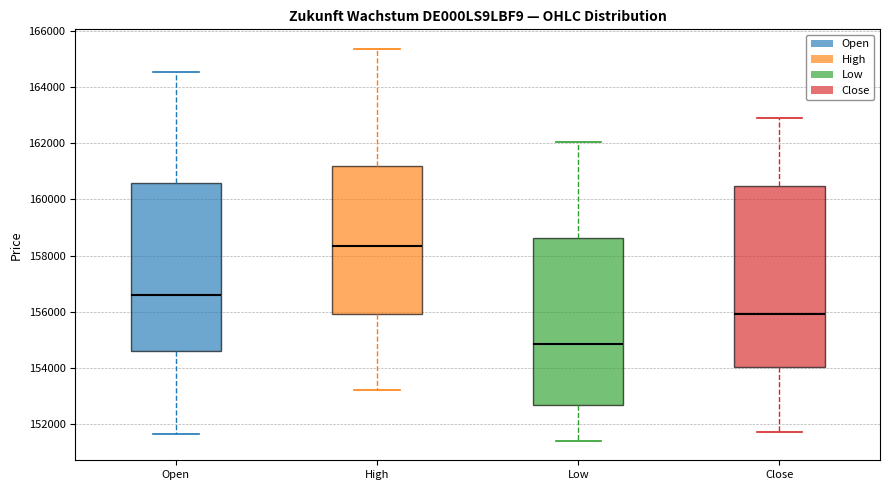

Reading left to right, read every box against the y-axis: the position of its median line, the range the box covers, and the ends of its whiskers. The values are not printed on the chart, so give them approximately, as read against the axis.

Open: median 156600, box 154600 to 160600, whiskers 151600 to 164600
High: median 158400, box 156000 to 161200, whiskers 153200 to 165400
Low: median 154800, box 152600 to 158600, whiskers 151400 to 162000
Close: median 156000, box 154000 to 160400, whiskers 151800 to 162800